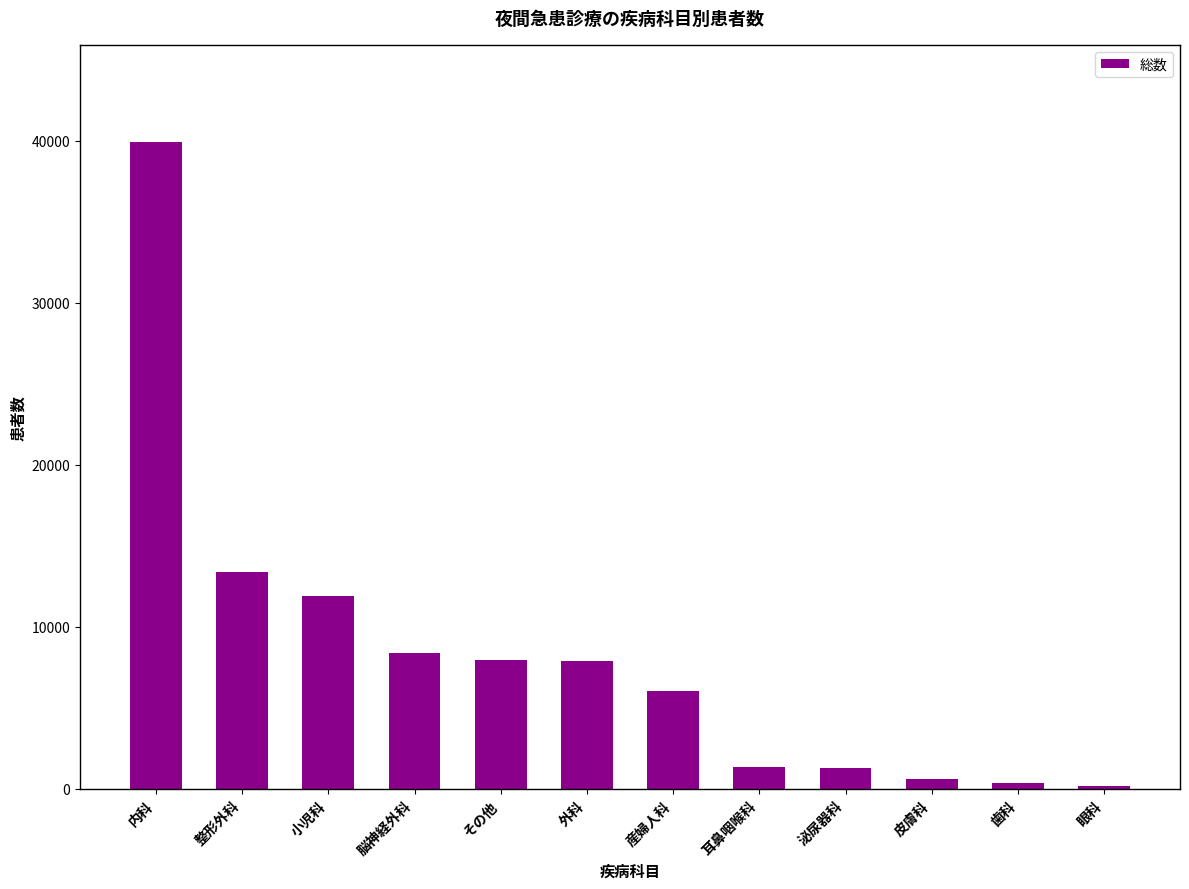

What is the maximum value shown in the chart?

39930